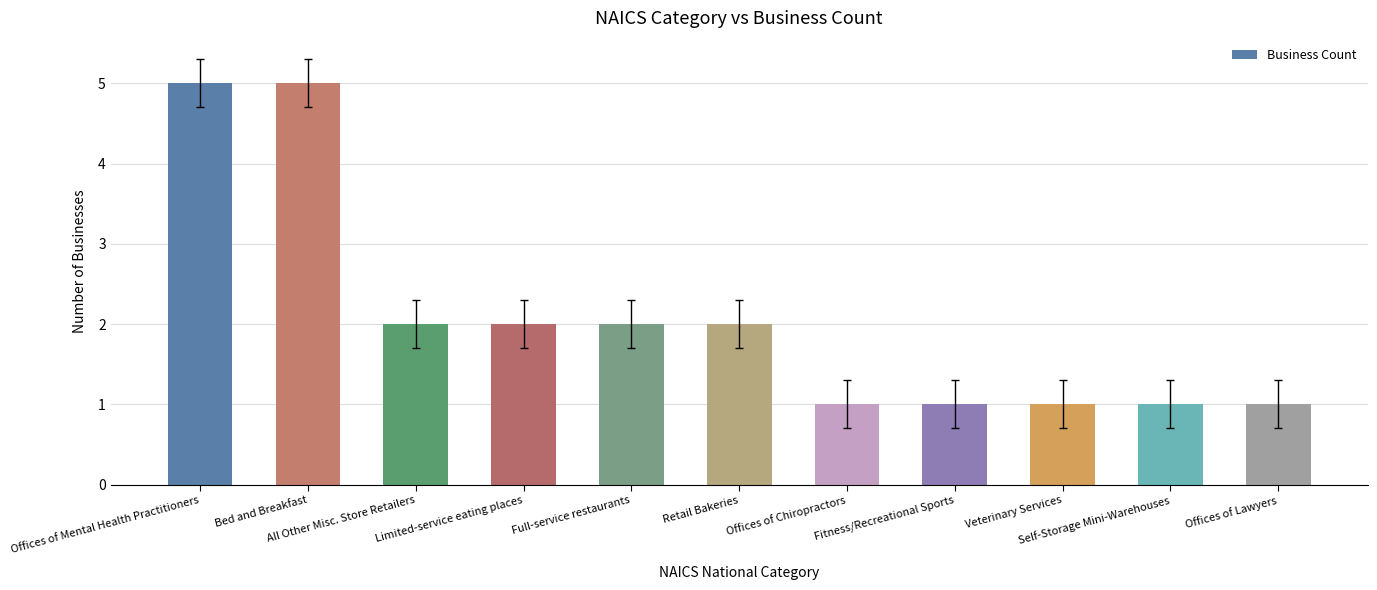

What is the value of the 8th bar from the left?

1